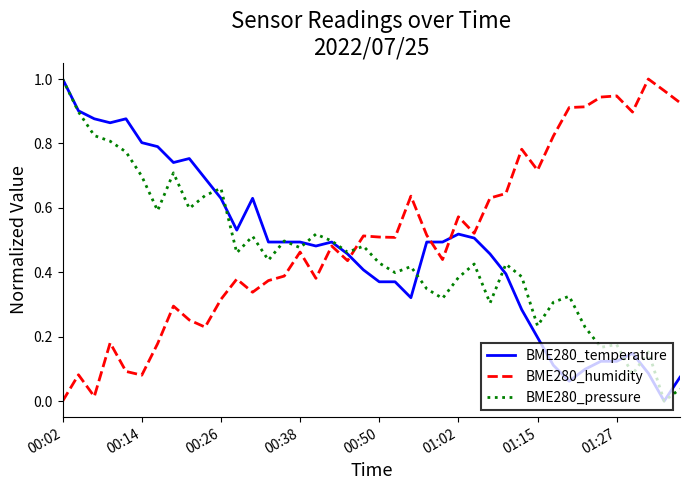

After their last crossing, which series has the higher values: BME280_humidity or BME280_temperature?

BME280_humidity